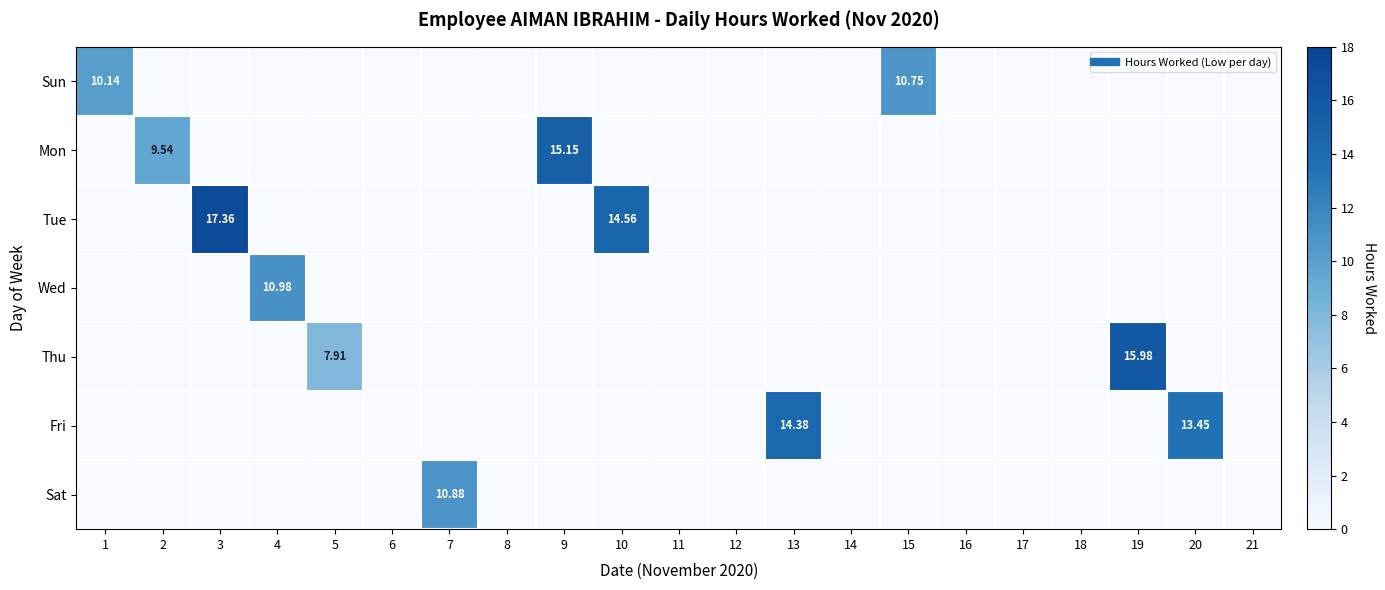

Which category has the highest value in the Fri series?

13